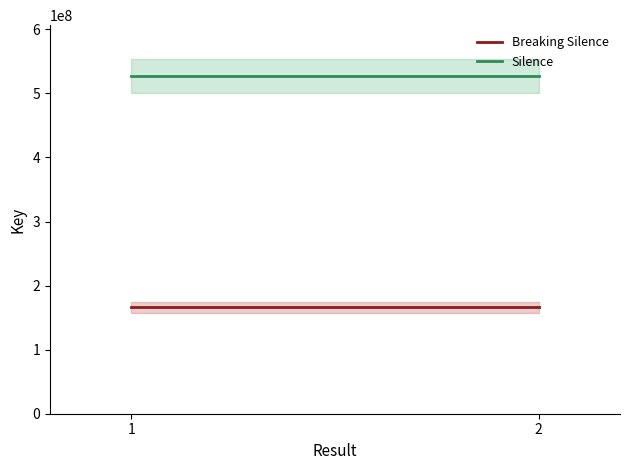

List the series in order of their peak value, highest first.

Silence, Breaking Silence